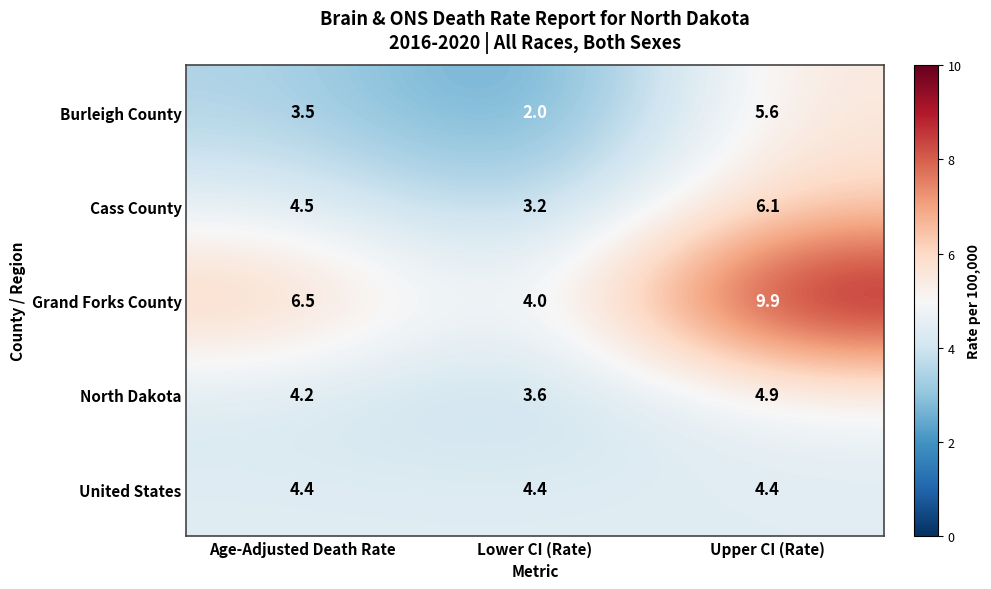

What is the highest value of the Burleigh County series?

5.6